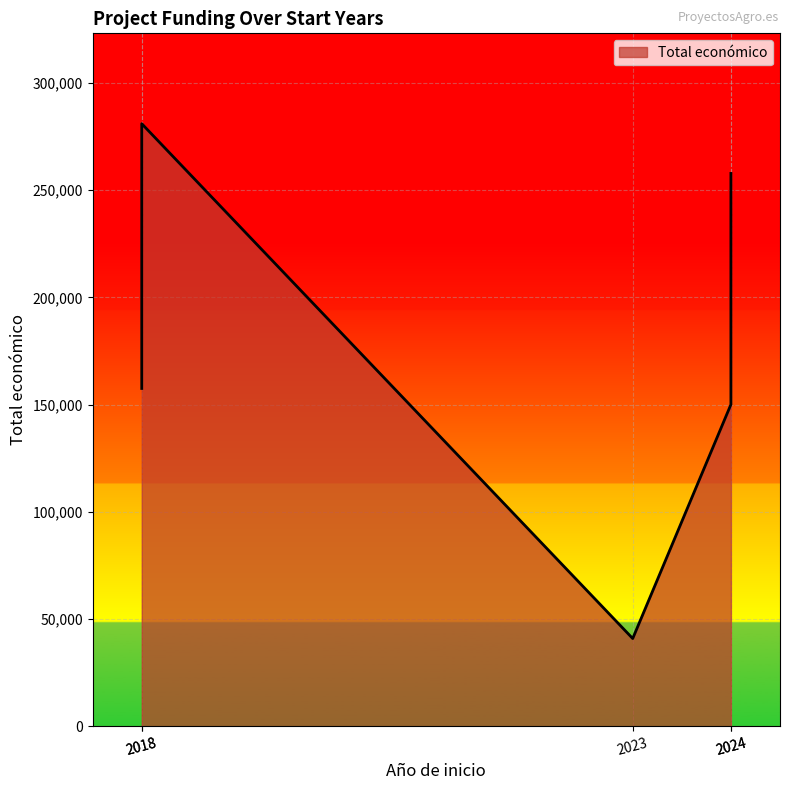

At which category does the chart reach its peak across all series?

2018